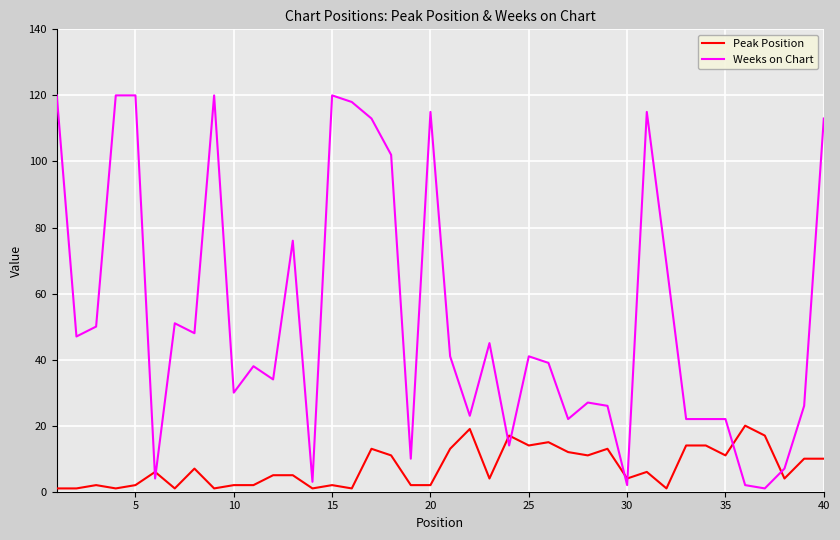

What is the minimum value for Peak Position?

1